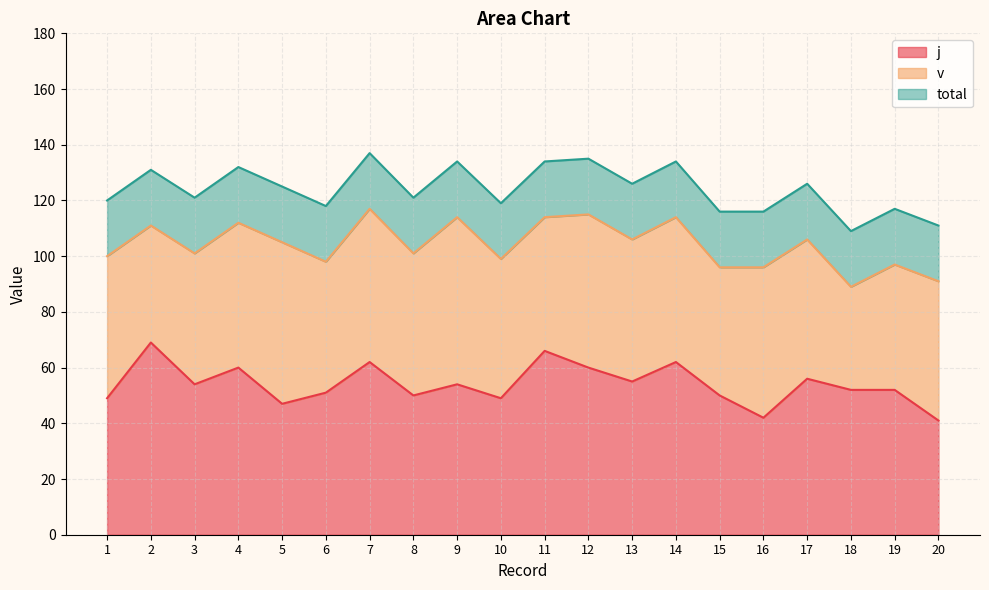

At which label is j closest to 55?

13